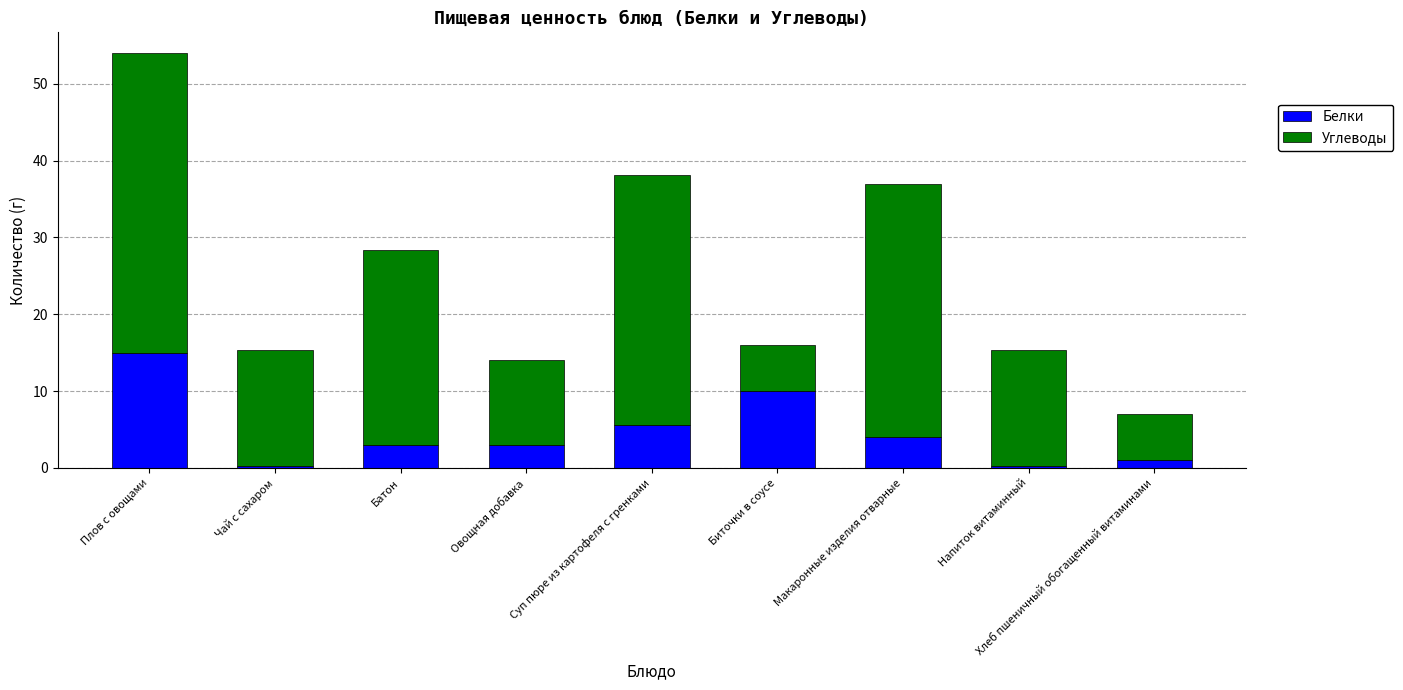

What is the sum of the Белки values at Макаронные изделия отварные and Овощная добавка?

7.0